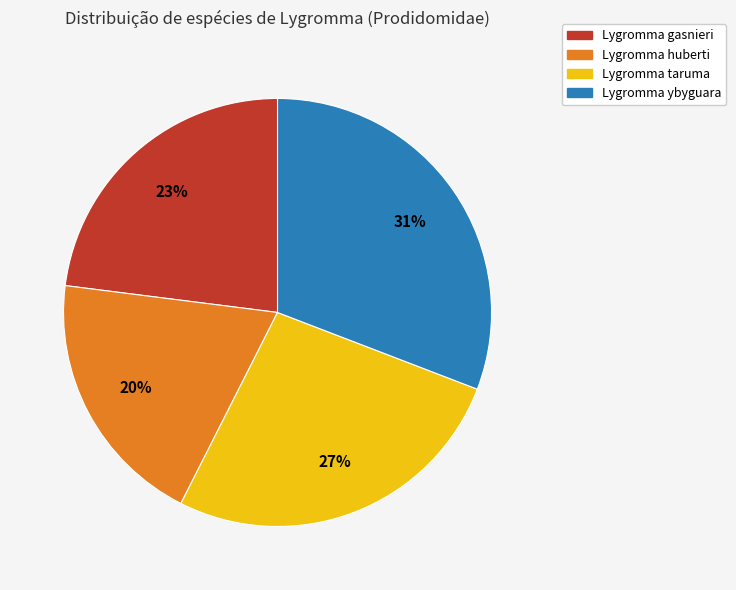

Which slice is the largest?

Lygromma ybyguara